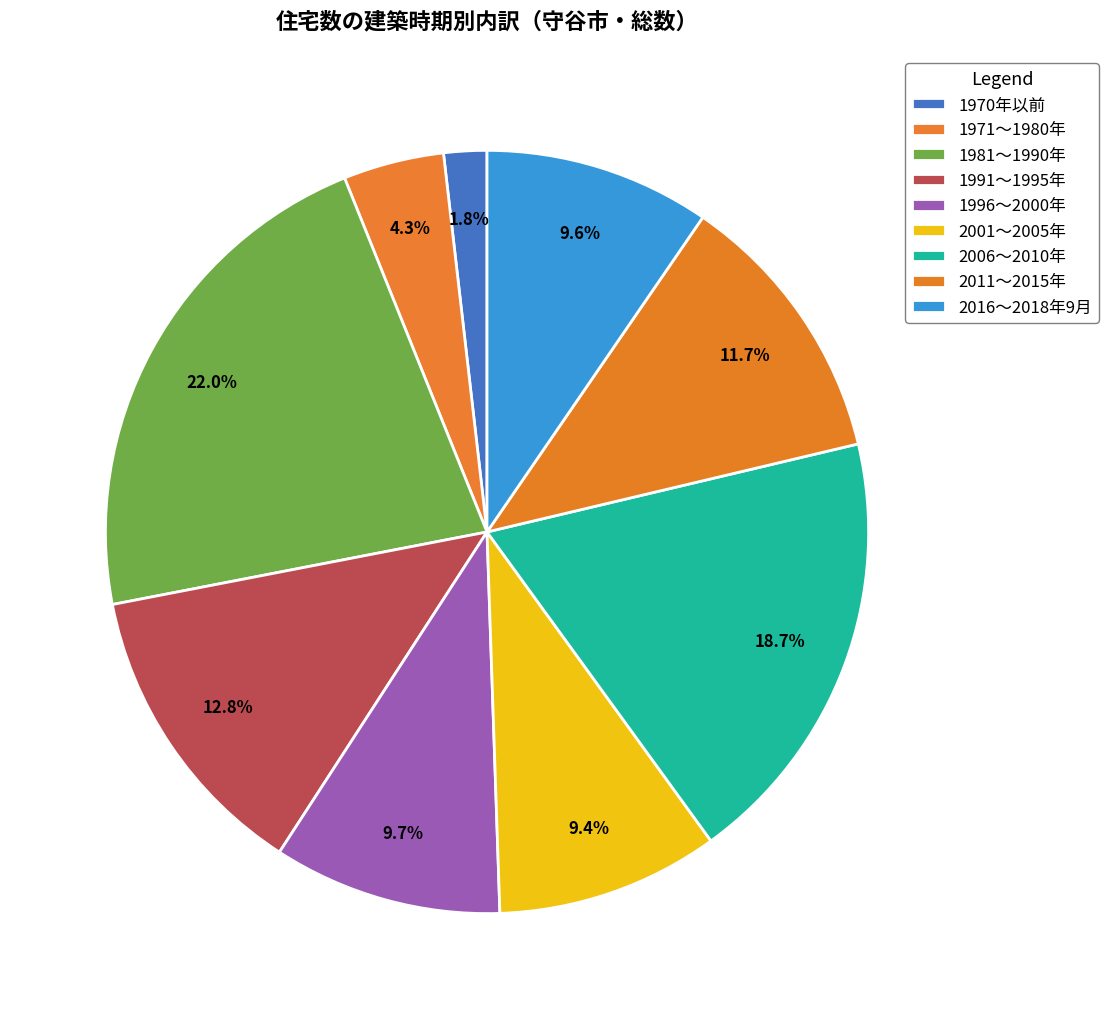

How much of the chart is everything except 1970年以前?

98.2%